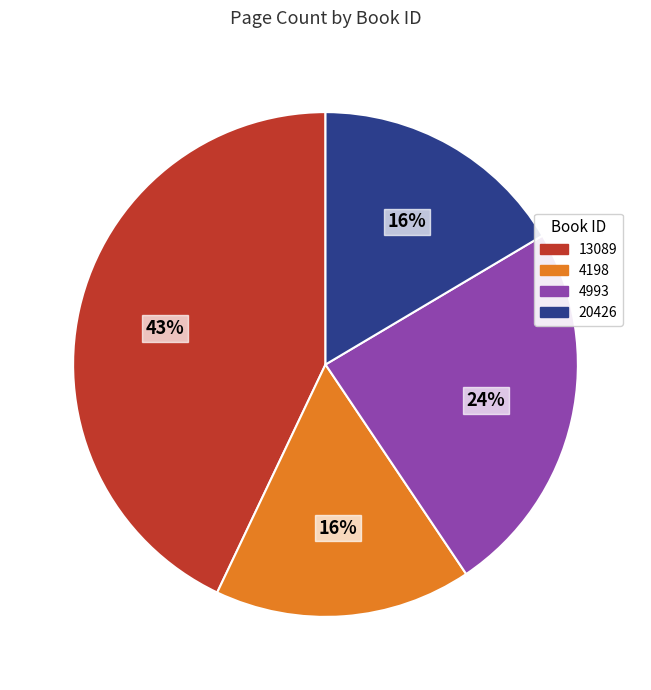

Which slice is the largest?

13089